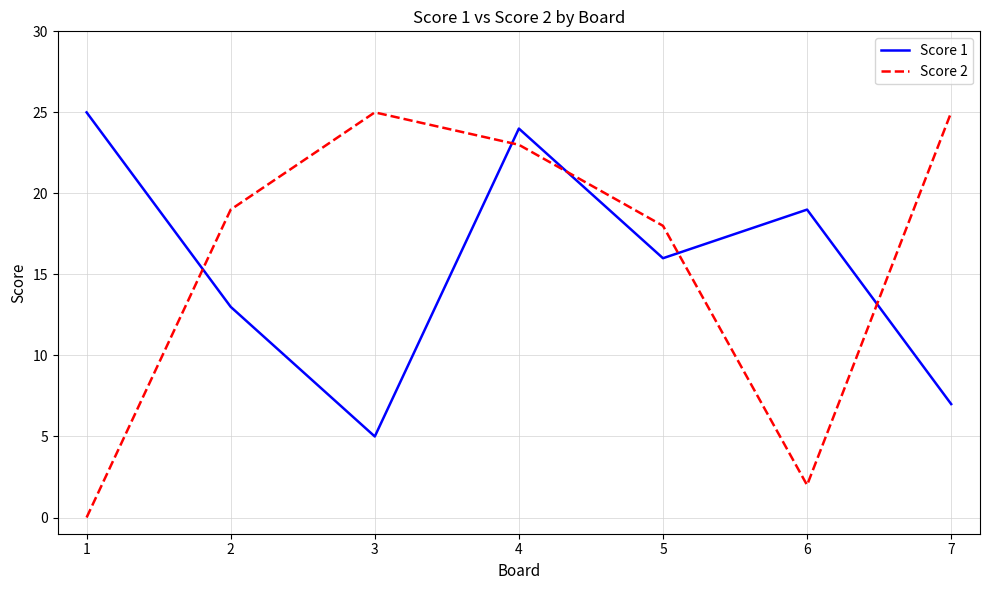

At which category is the sum across all series the highest?

4